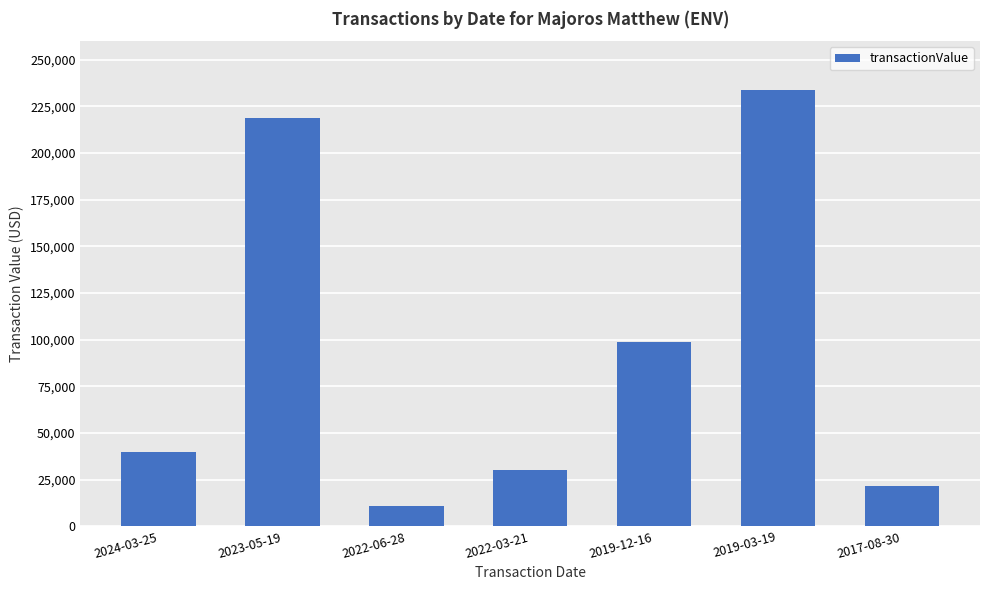

What is the change in value from 2023-05-19 to 2017-08-30?

-197610